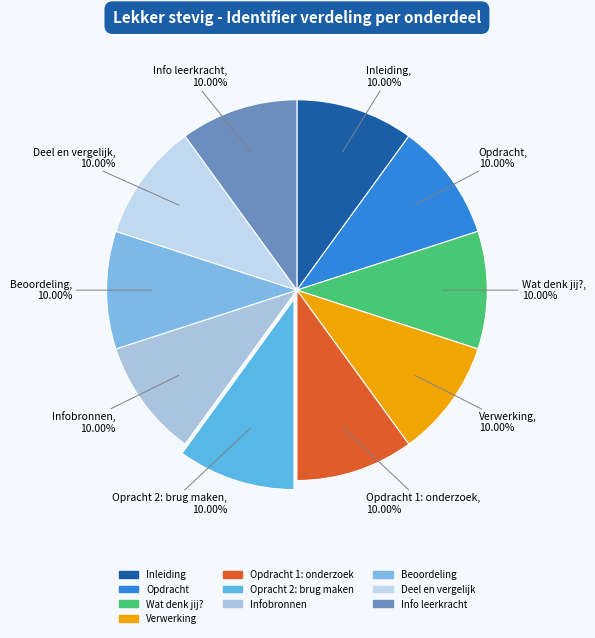

How many segments does this pie chart have?

10